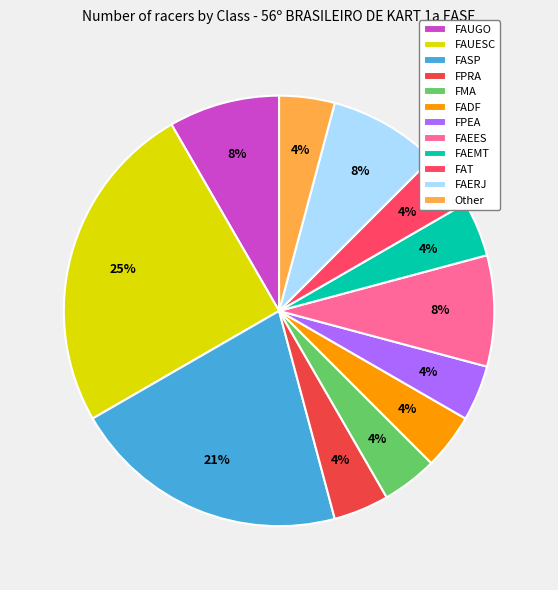

Is it true that FAERJ is 1% of the pie?

False